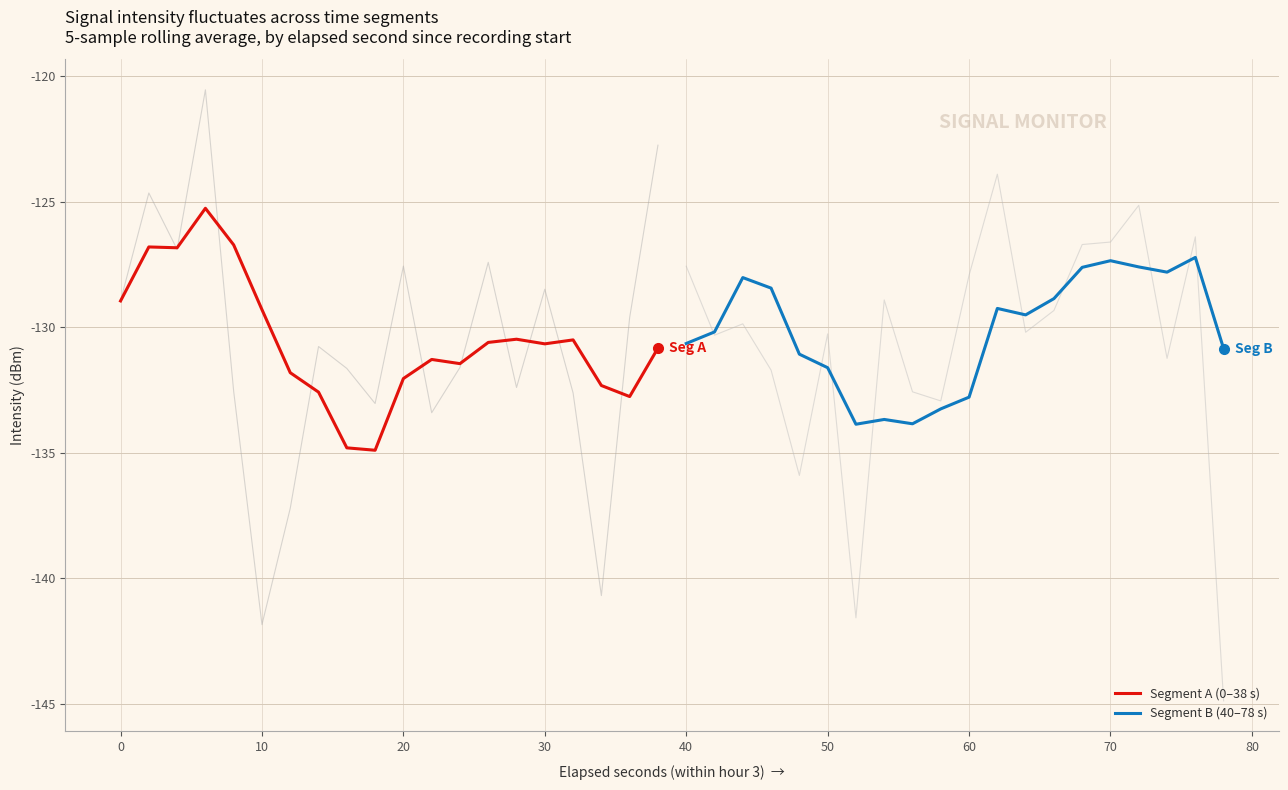

How many data points in Segment A (0–38 s) are above -130?

6